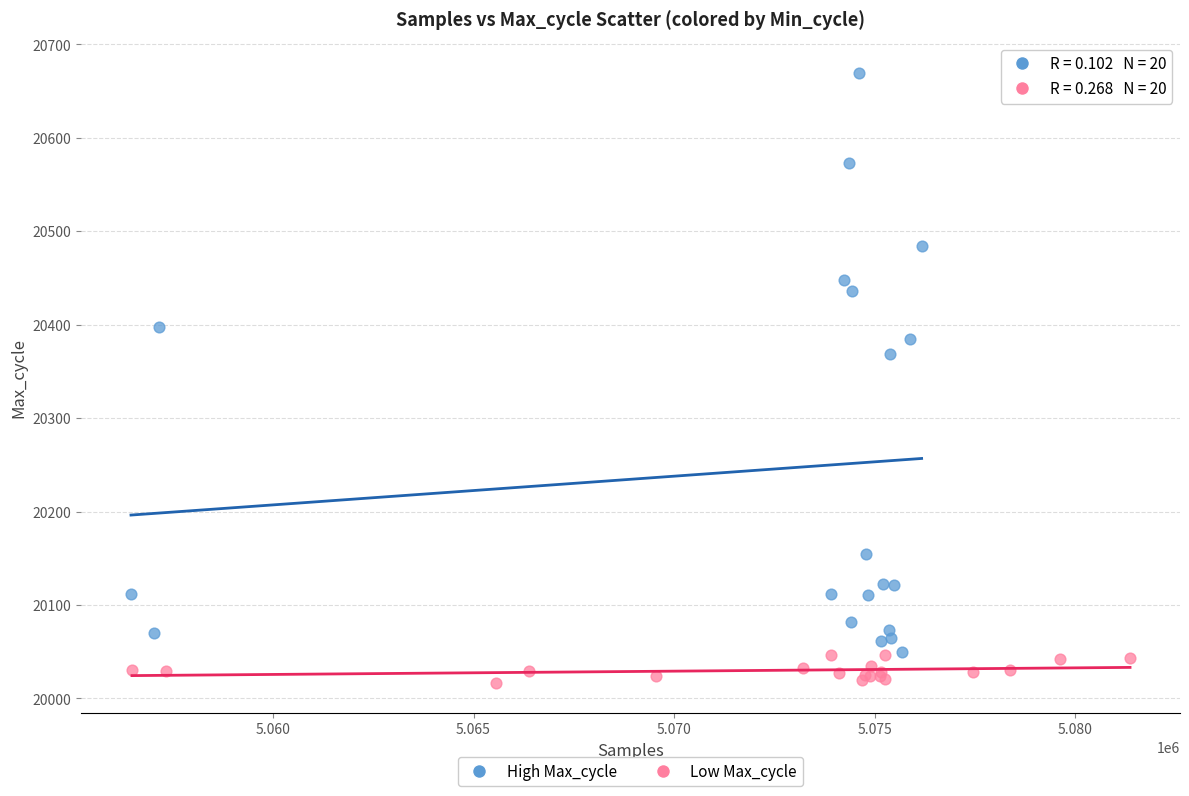

Which series has the widest spread of Y values?

High Max_cycle